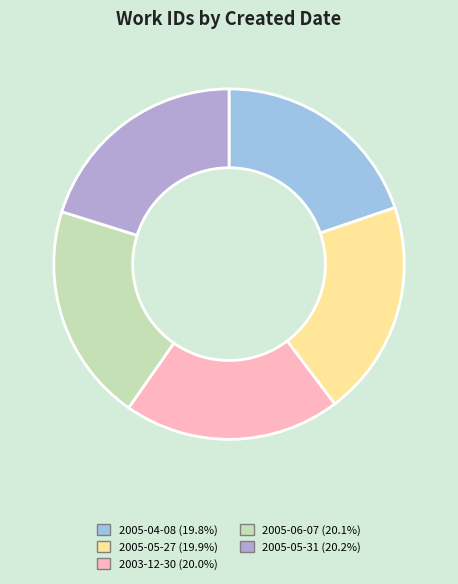

How many slices are in this pie chart?

5